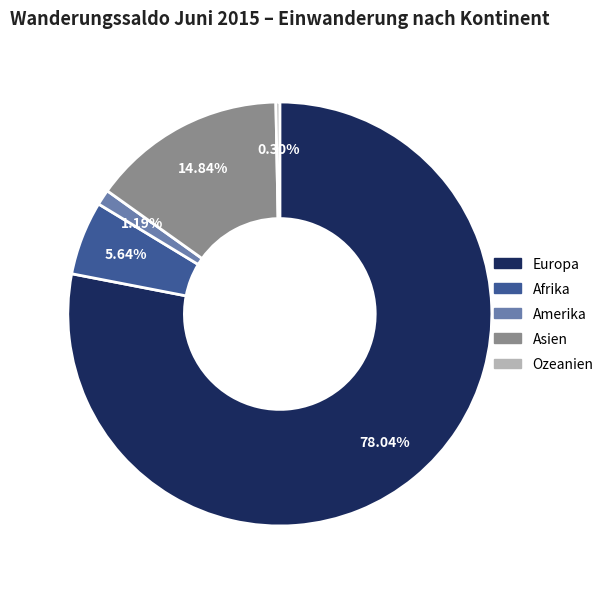

What portion of the pie excludes Asien?

85.2%